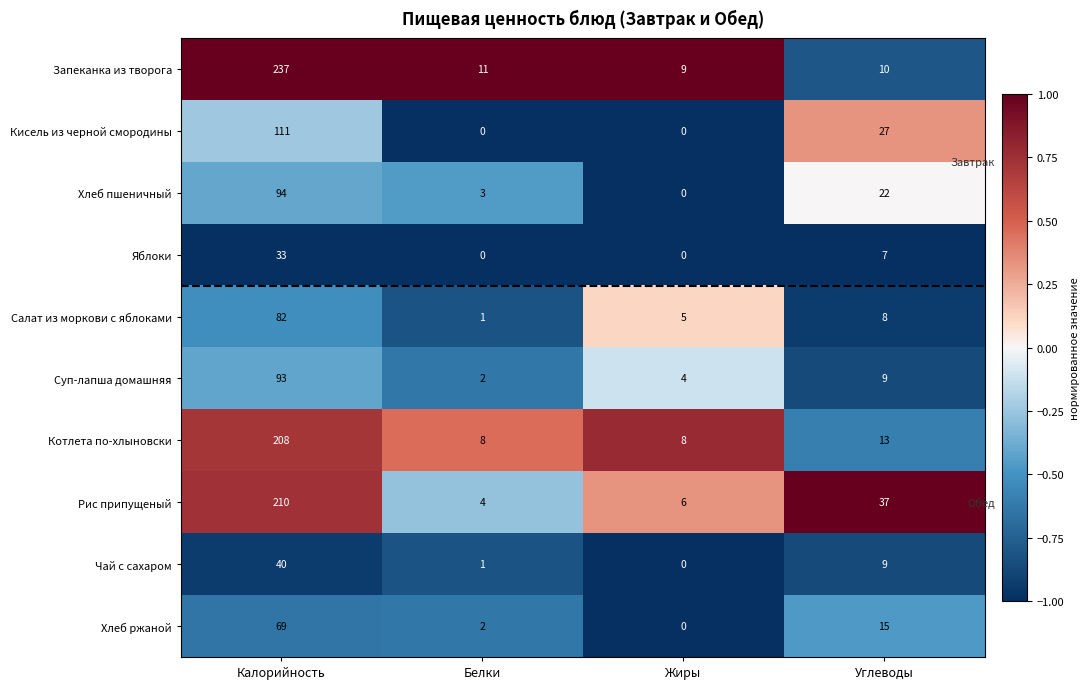

What is the average value of the Котлета по-хлыновски series?

59